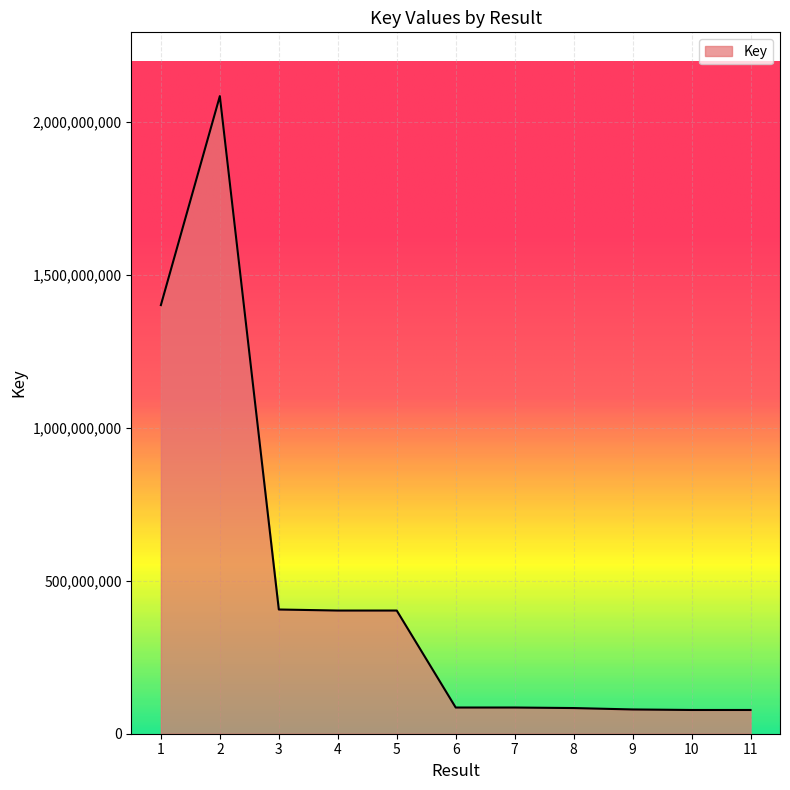

Is it true that the value at 6 is 85652187?

True